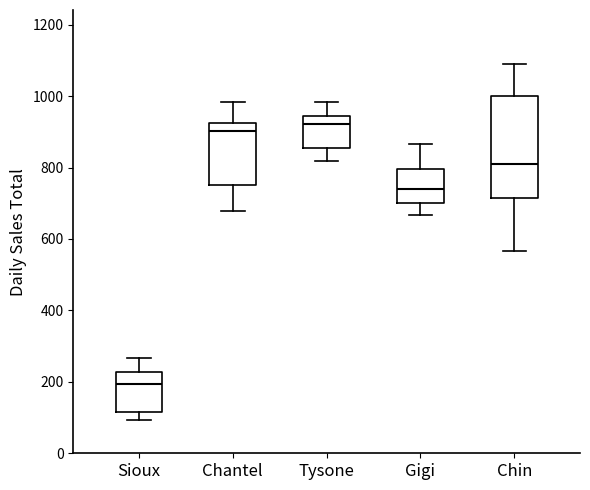

Where does the upper whisker of the box for Sioux end on the y-axis? The values are not printed on the chart, so give them approximately, as read against the axis.

260